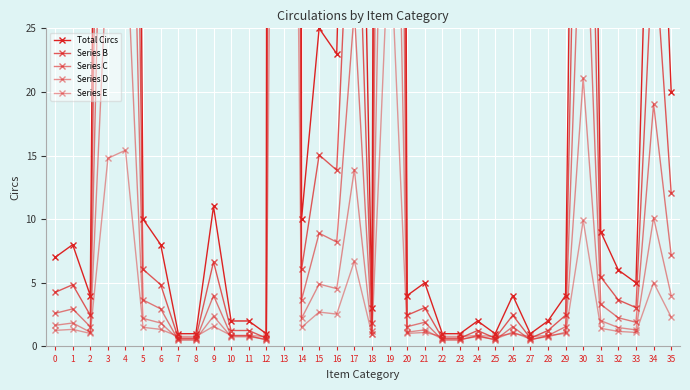

True or false: Series C and Series B cross at least once.

False